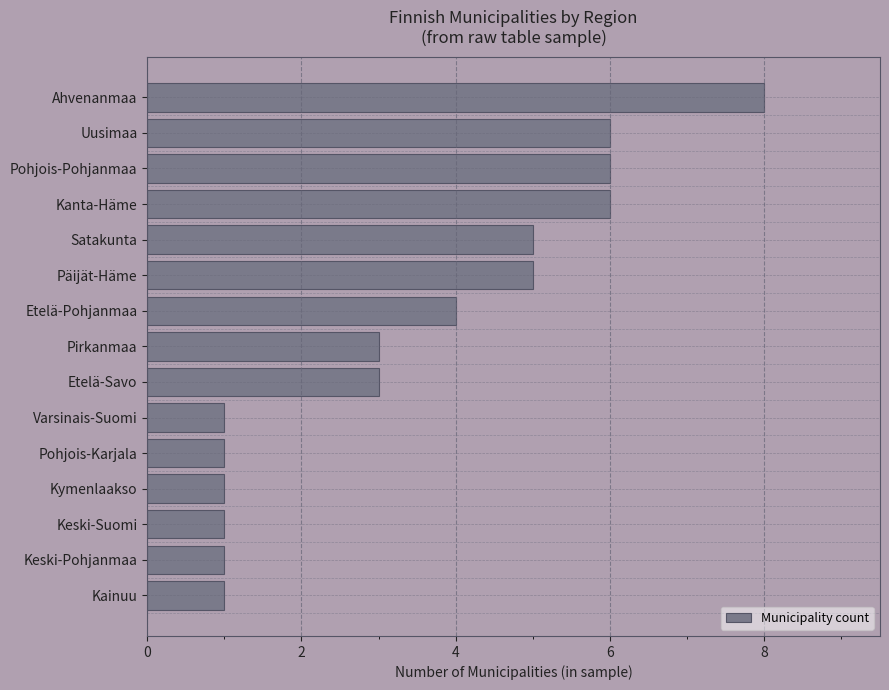

What is the sum of all values?

52